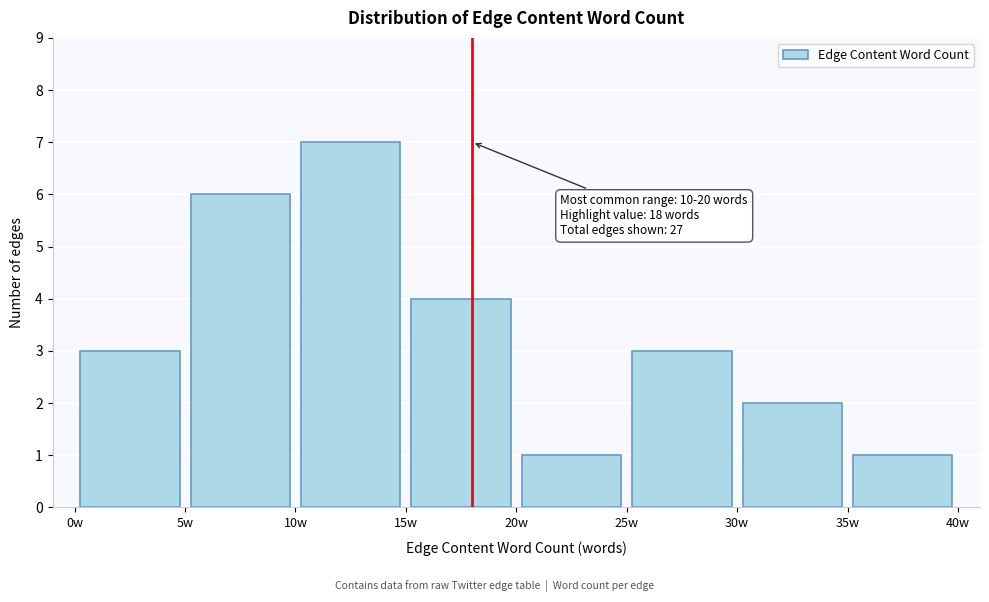

Which range on the x-axis has the tallest bar?

10 to 15